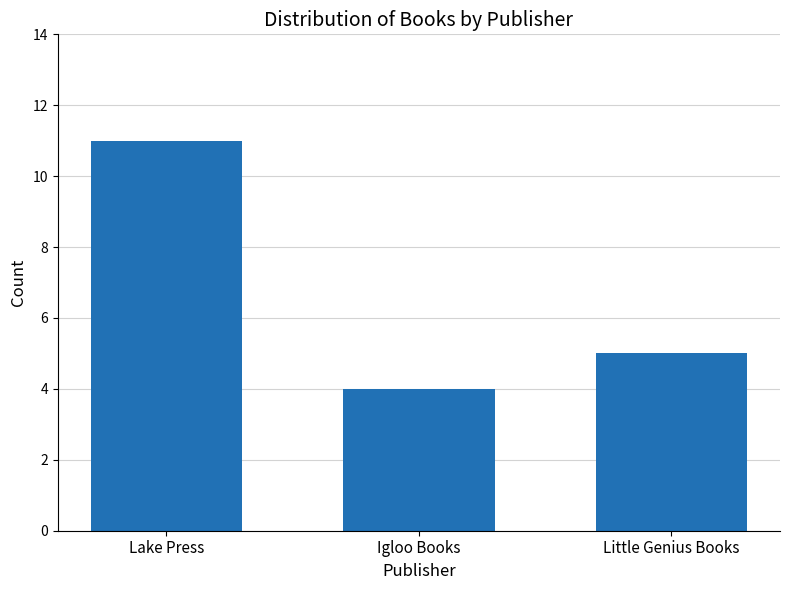

What is the difference between the maximum and minimum values?

7